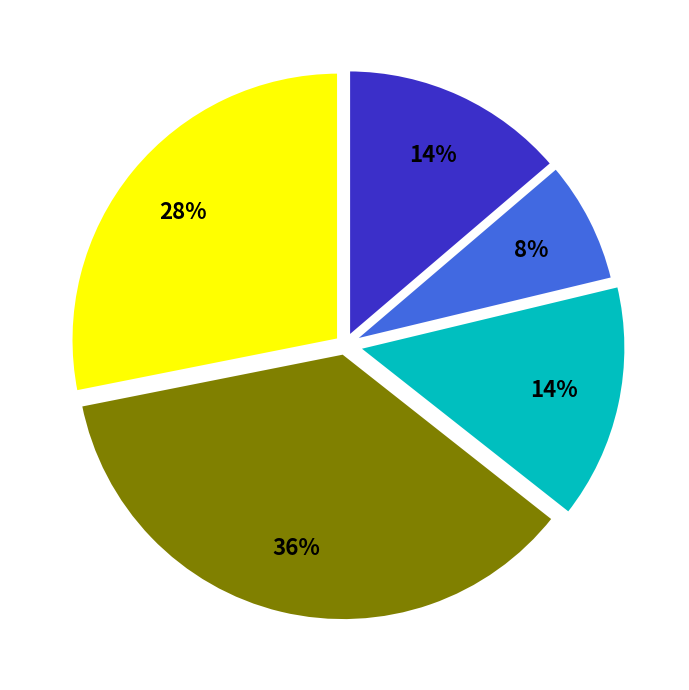

Is there a majority slice in this chart?

No